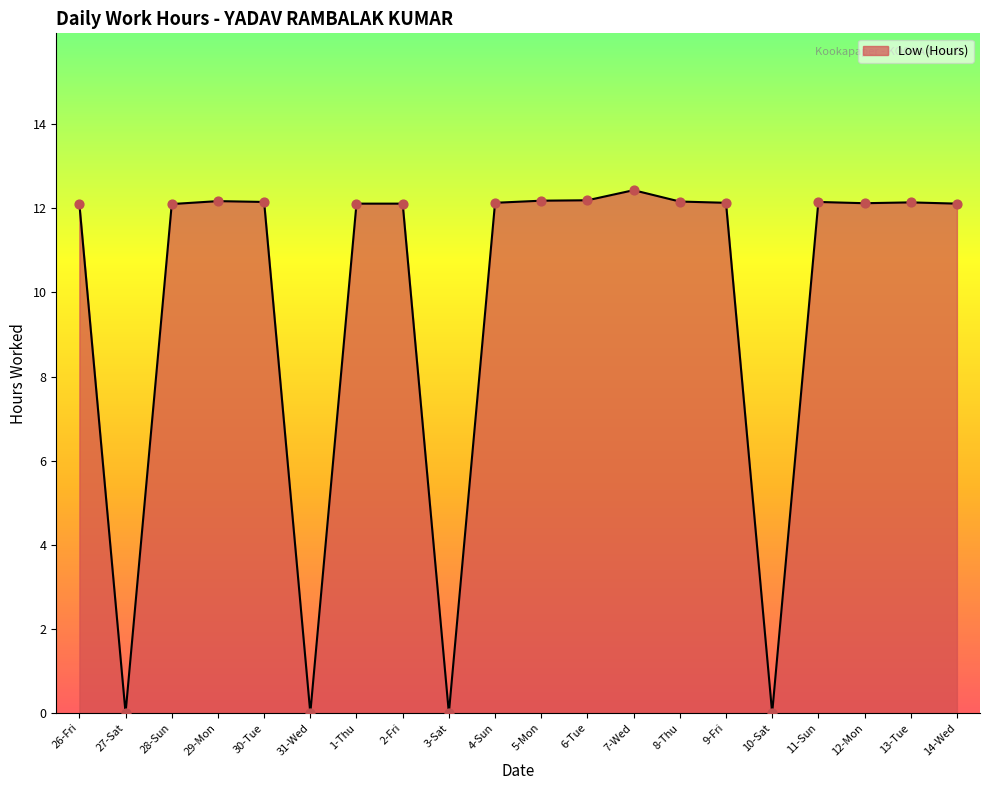

Which has a higher value, 1-Thu or 10-Sat?

1-Thu